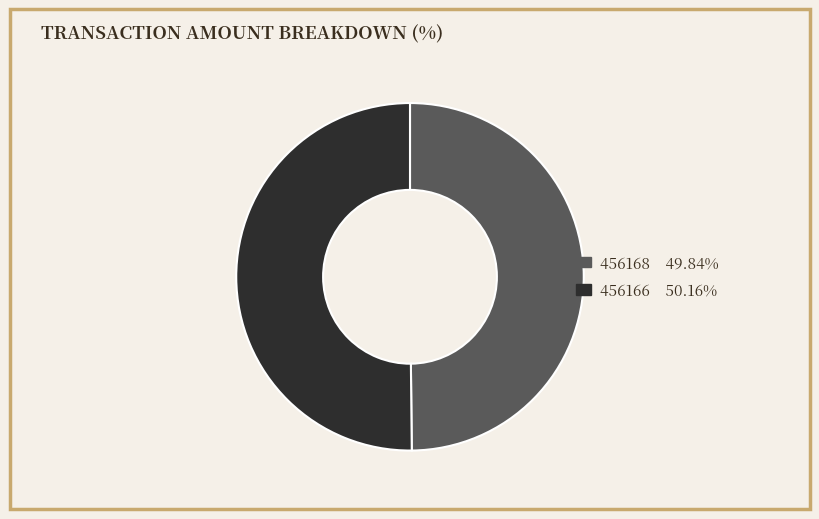

Is the sum of 456168 and 456166 greater than half?

Yes